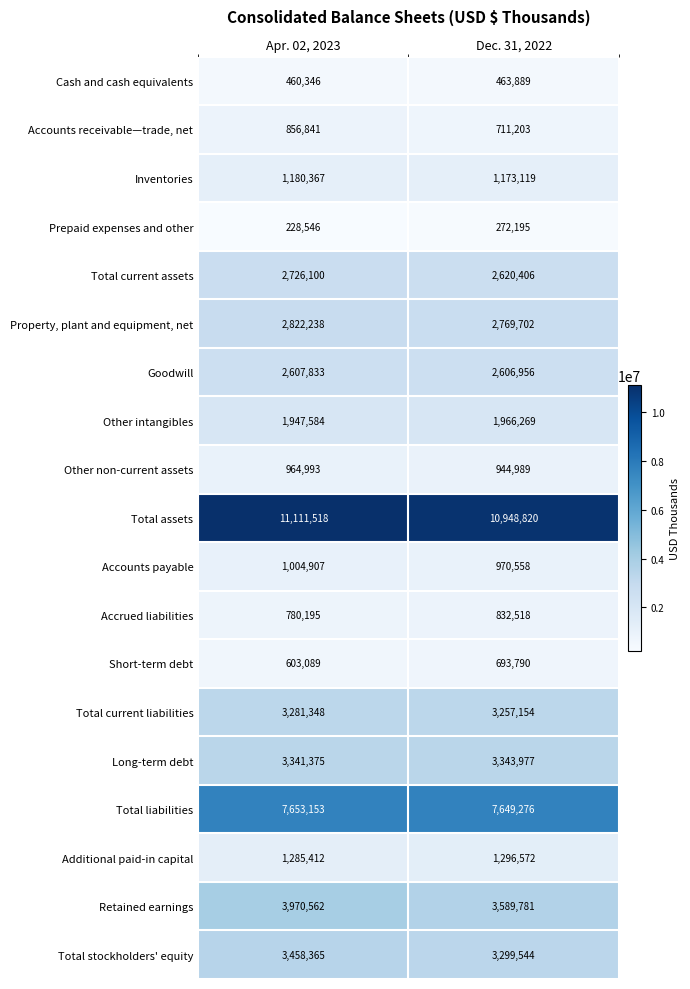

Which series changed the most between Apr. 02, 2023 and Dec. 31, 2022?

Retained earnings